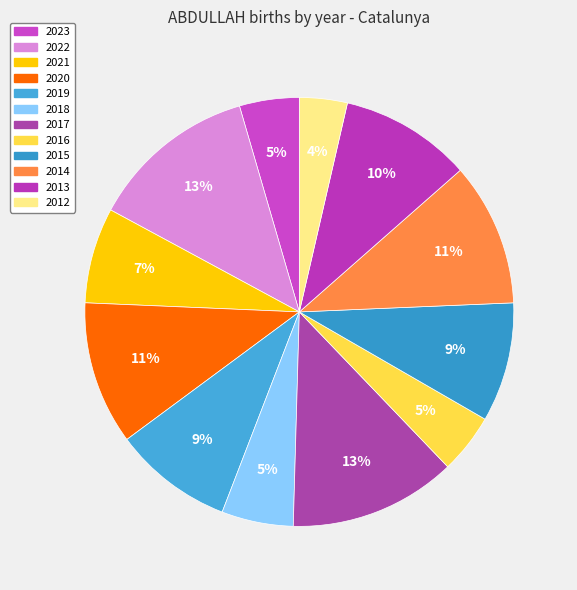

Does 2015 account for over 50% of the chart?

No